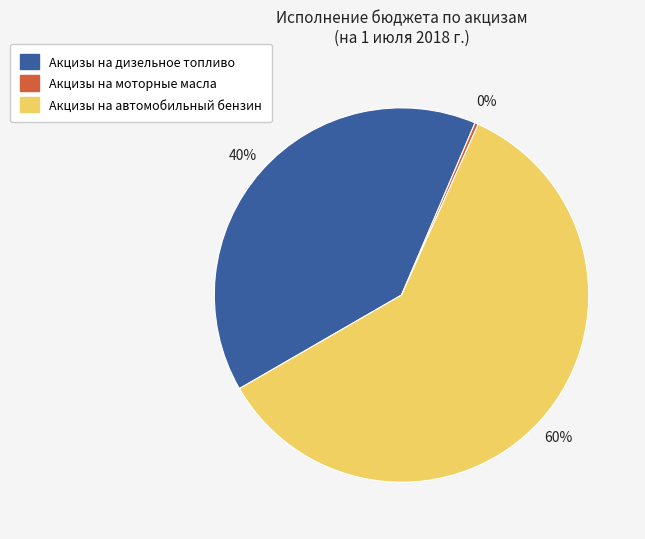

Approximately how many times larger is the value at Акцизы на автомобильный бензин compared to Акцизы на дизельное топливо?

1.5